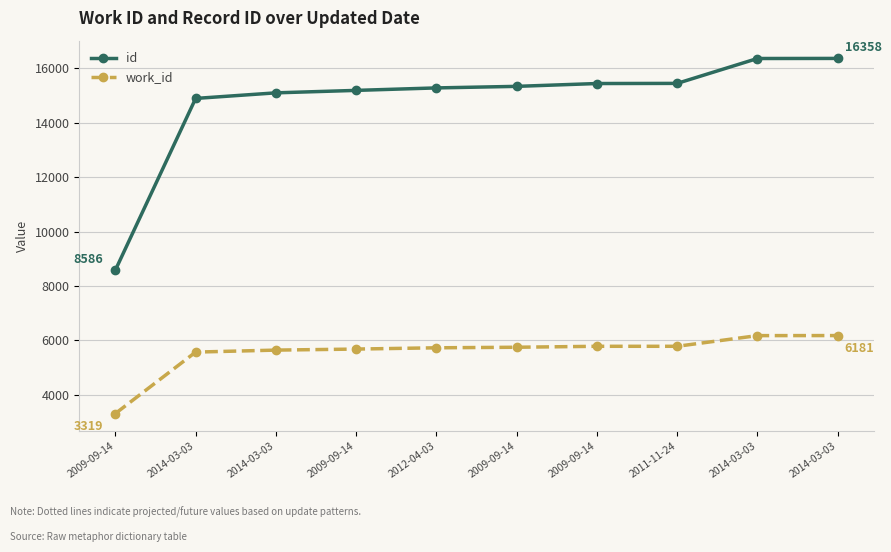

What are all the series names shown in the legend?

id, work_id